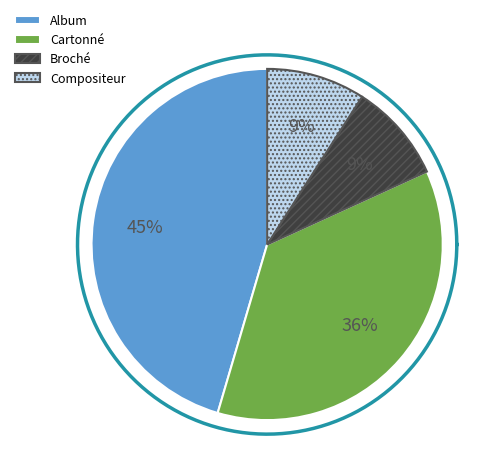

What is the smallest slice in the pie chart?

Broché